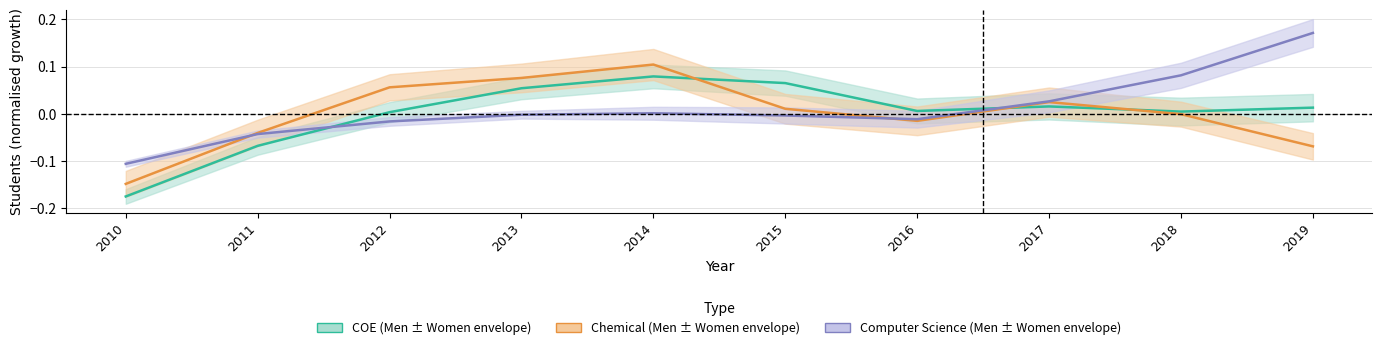

The COE (Men) series shows 0.0 at 2012. True or false?

False